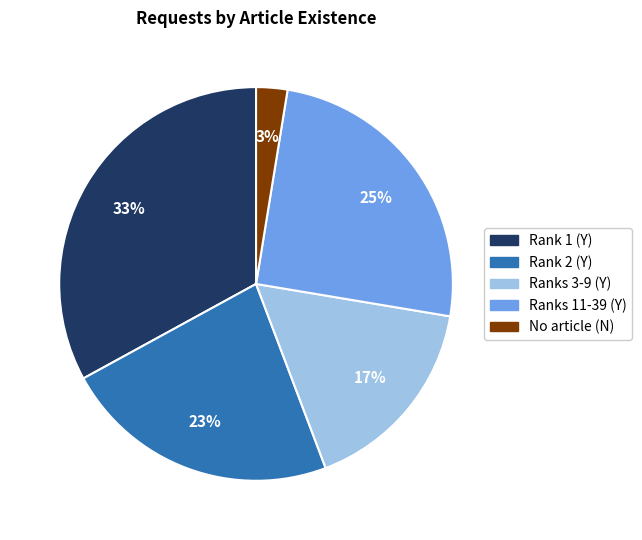

Which slice is the largest?

Rank 1 (Y)